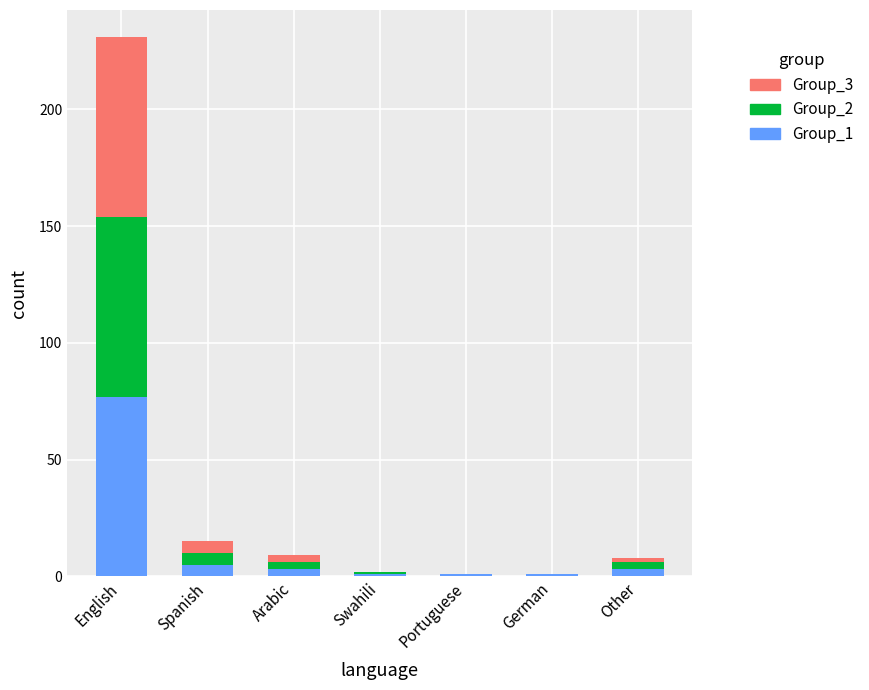

Where is Group_1 nearest to the value 39?

Spanish